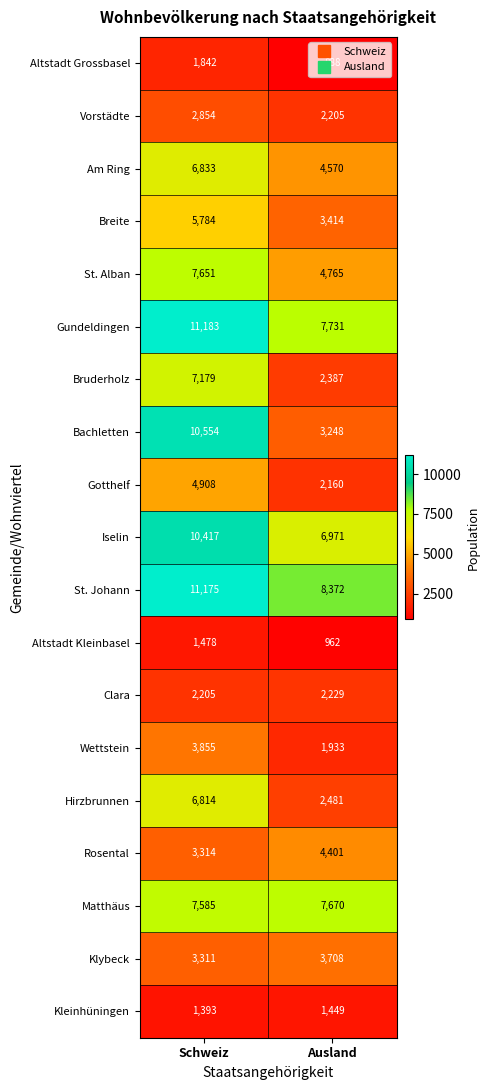

Which series has the widest spread of values?

Bachletten